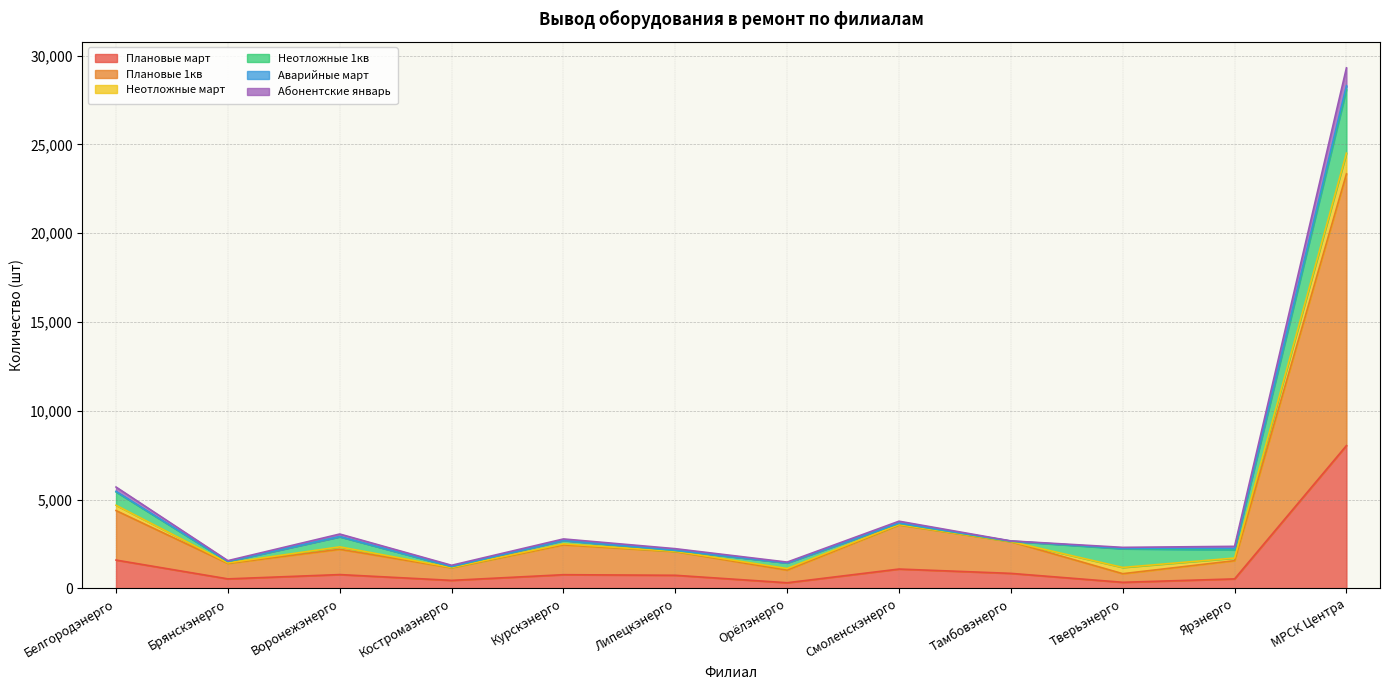

What is the label of the 11th point from the right?

Брянскэнерго